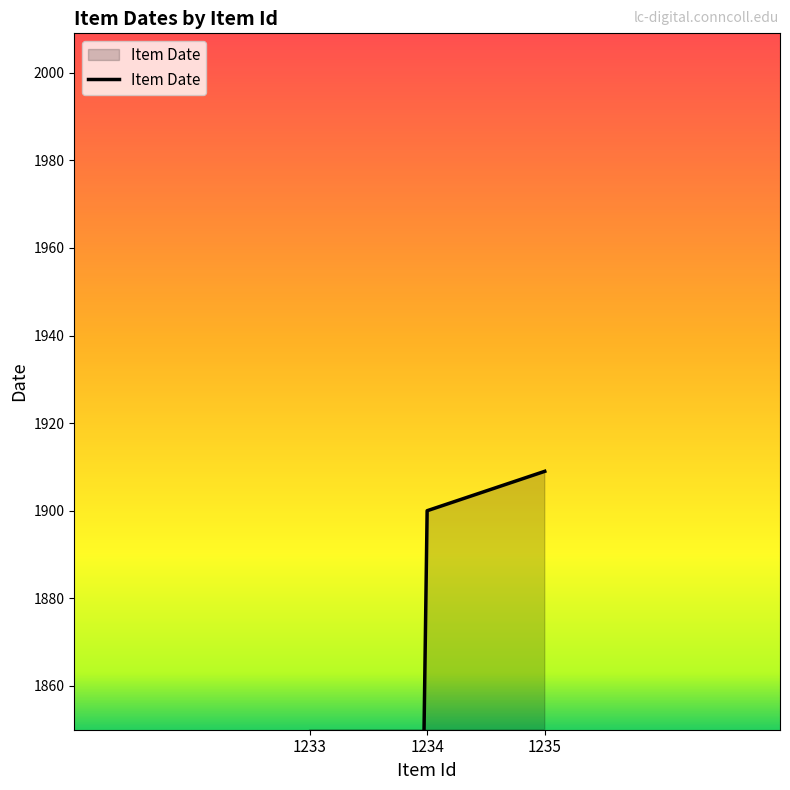

How many positive values are there?

2